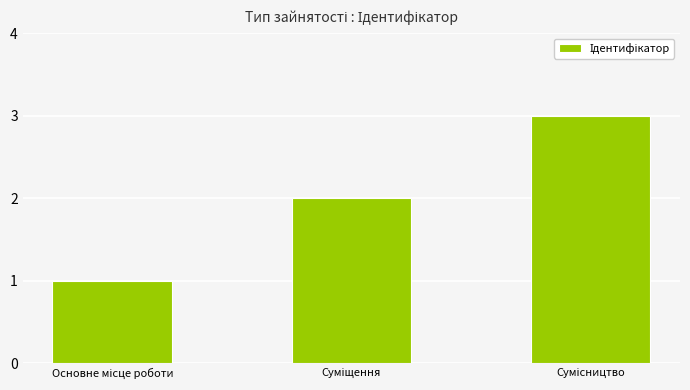

What is the difference between the maximum and second lowest values?

1